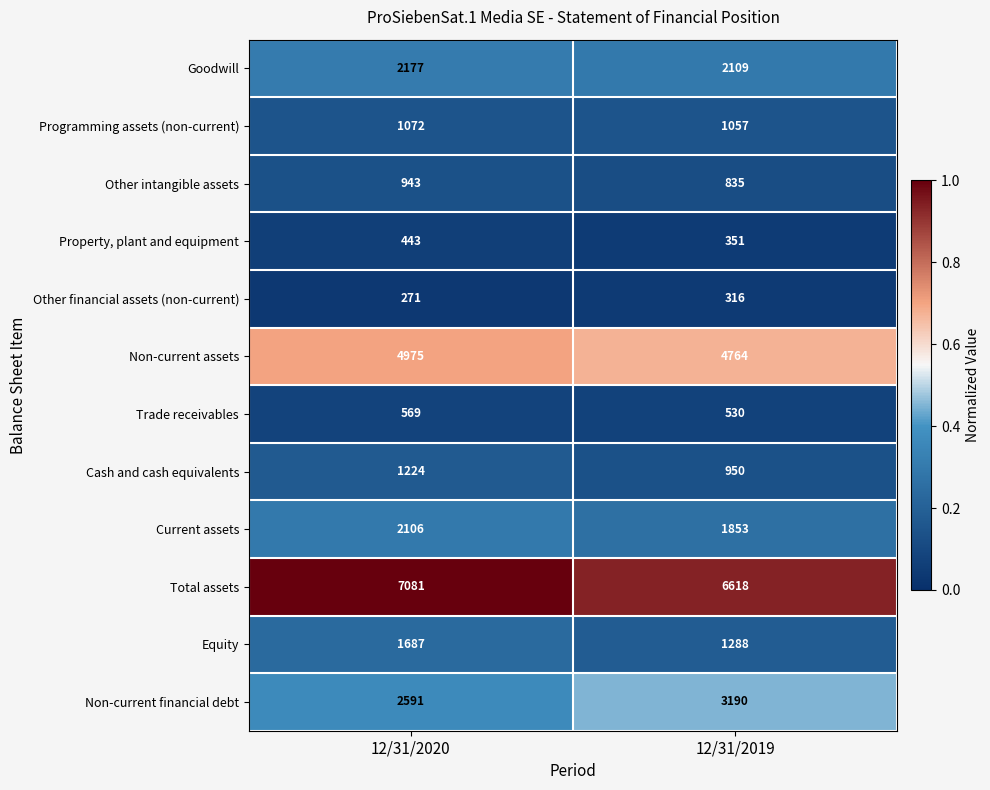

The value of Current assets at 12/31/2019 is 1853. True or false?

True